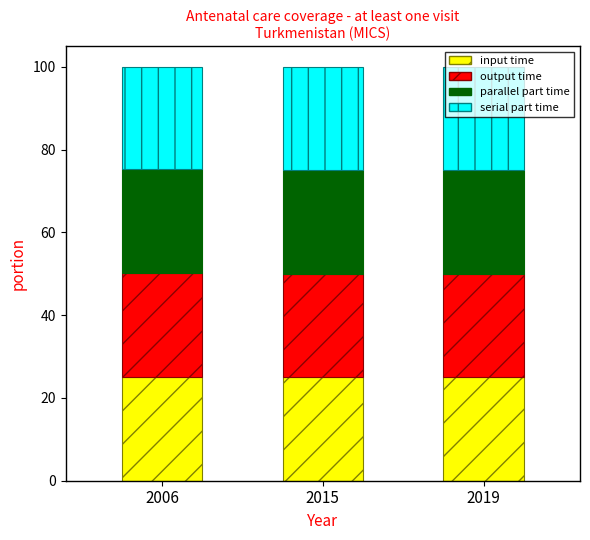

What is the sum of all input time values?

75.1